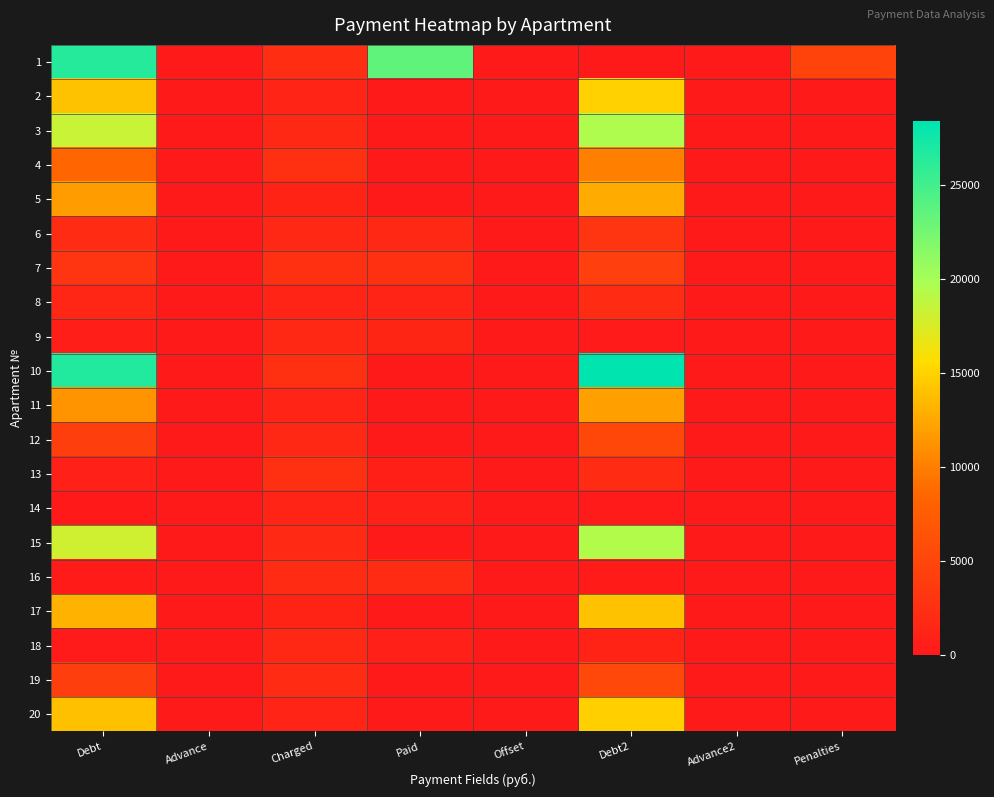

What is the total value across all series at Penalties?

4728.6